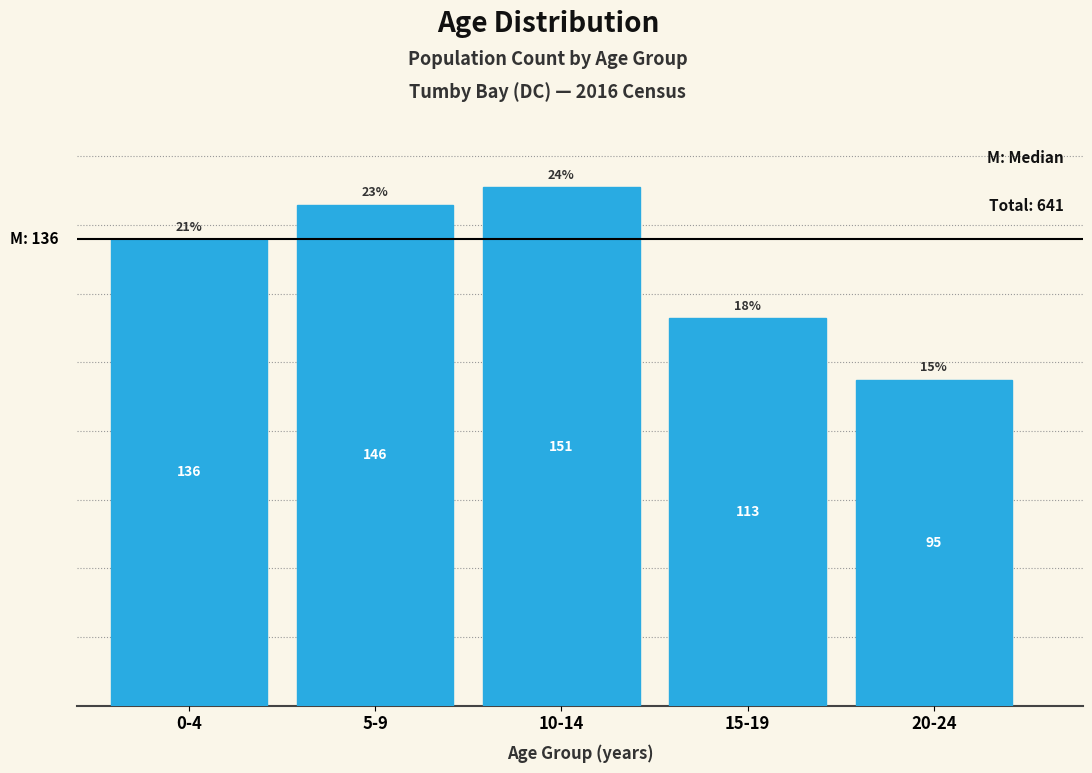

Reading left to right, extract all data points from this chart.

0-4=136	5-9=146	10-14=151	15-19=113	20-24=95